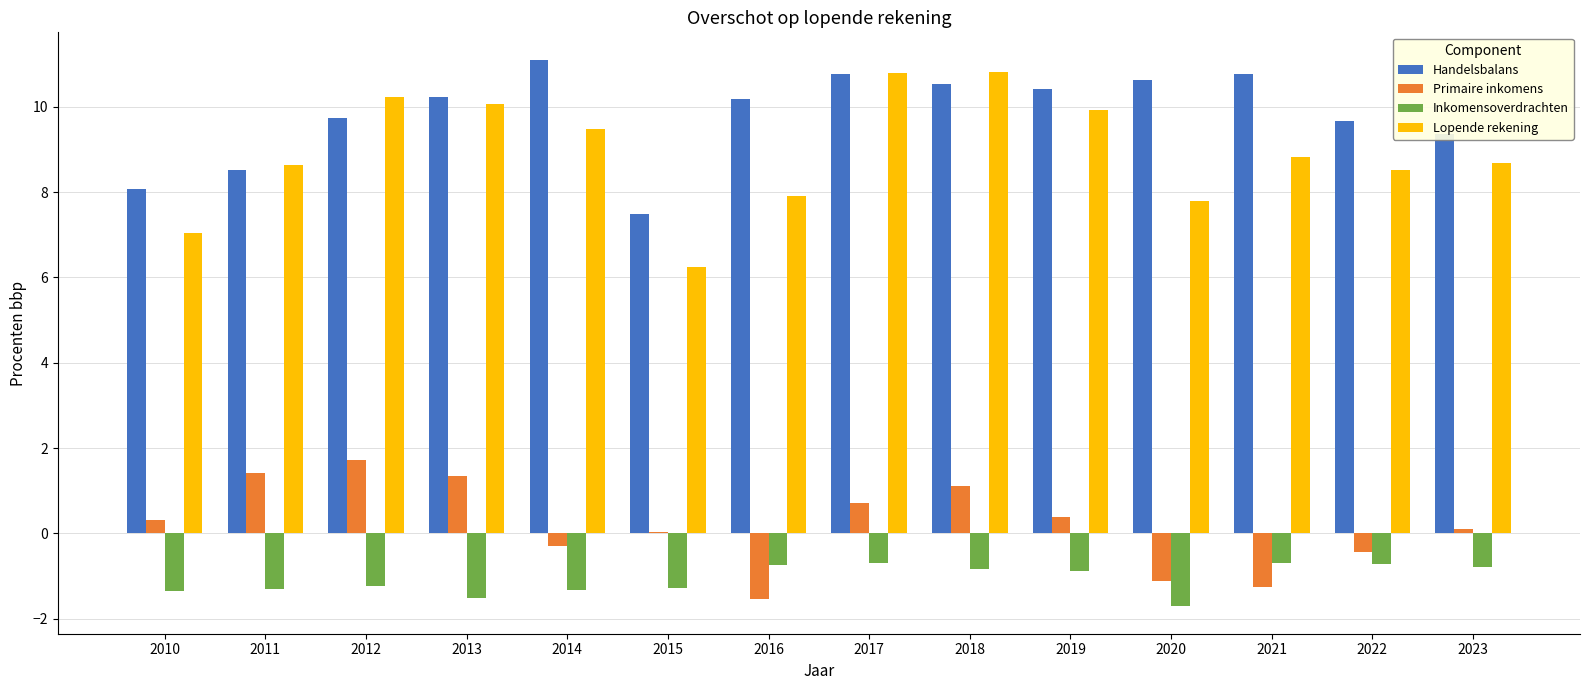

What is the maximum value shown in the chart?

11.1